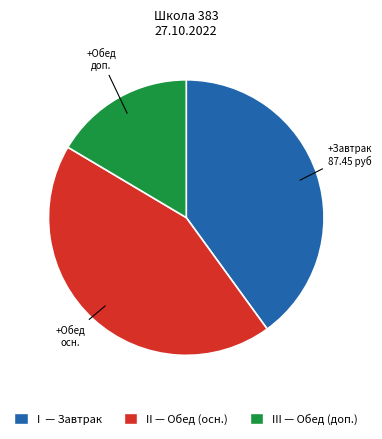

Does any single category account for the majority?

No